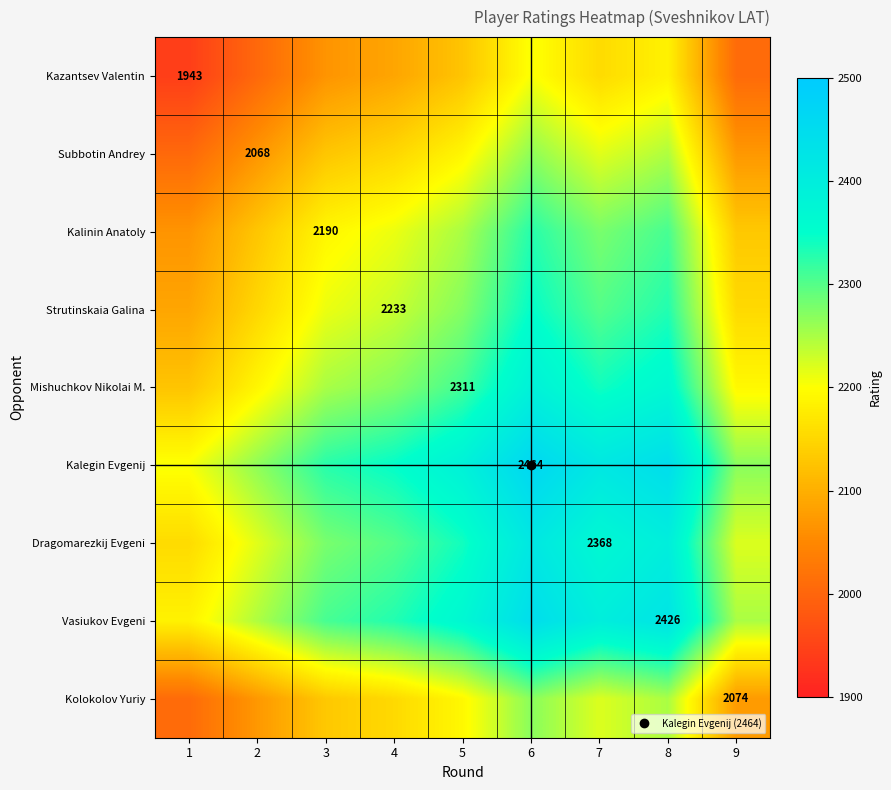

What is the total value across all series at 5?

20438.0